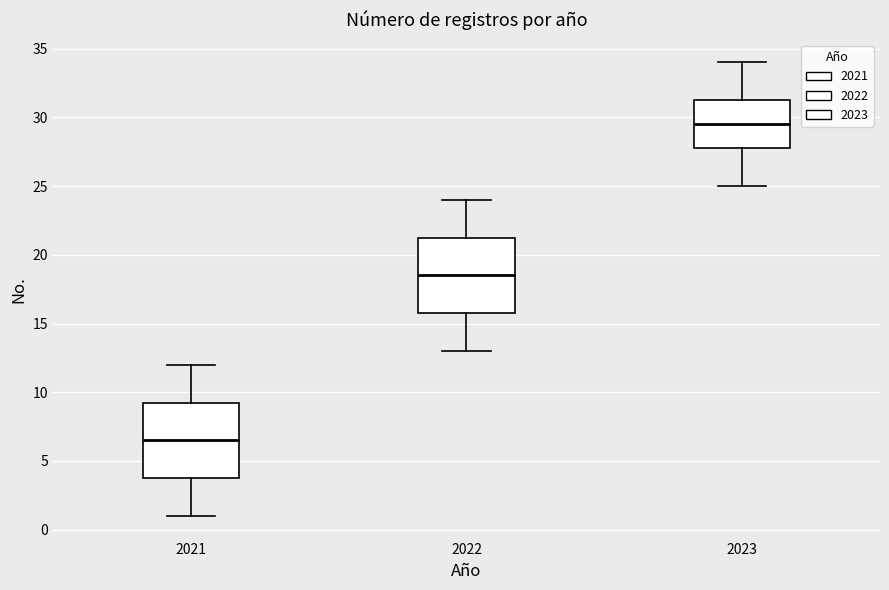

Reading left to right, transcribe this box plot: for each box, give where its median line is, the range the box spans, and where its two whiskers end, as read against the y-axis. The values are not printed on the chart, so give them approximately, as read against the axis.

2021: median 6.5, box 4.0 to 9.5, whiskers 1.0 to 12.0
2022: median 18.5, box 16.0 to 21.5, whiskers 13.0 to 24.0
2023: median 29.5, box 28.0 to 31.5, whiskers 25.0 to 34.0